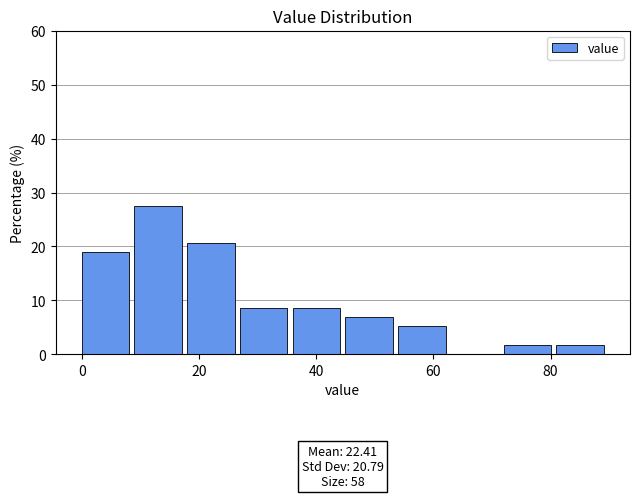

Which range on the x-axis has the tallest bar?

9 to 18